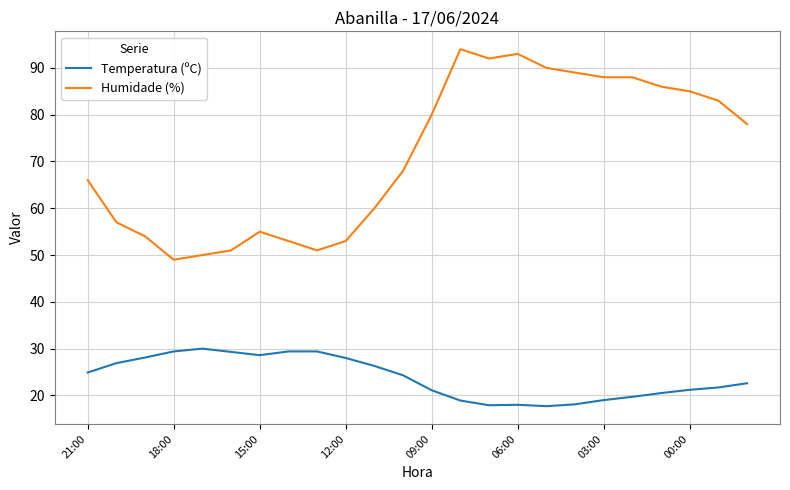

What is the minimum value shown in the chart?

17.7